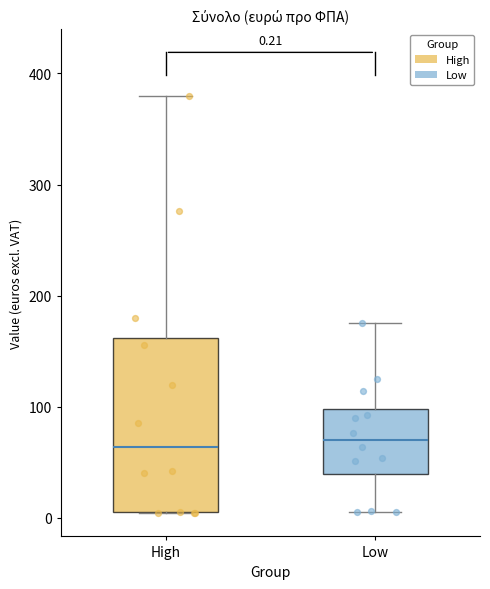

Comparing the boxes themselves (not the whiskers), which one is the tallest?

High